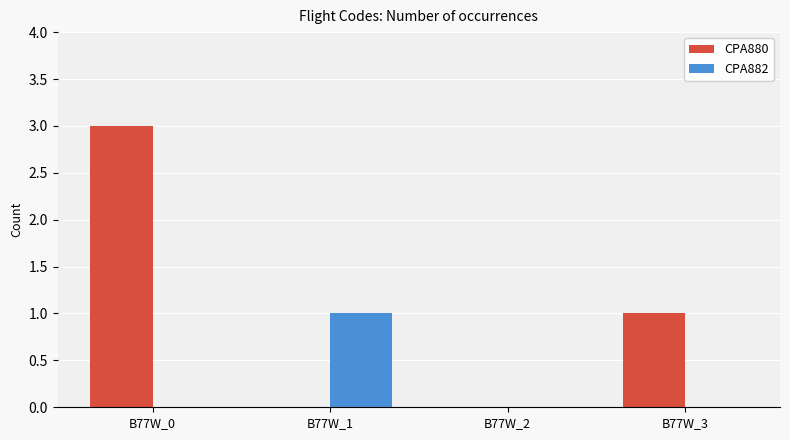

What is the sum of all CPA880 values?

4